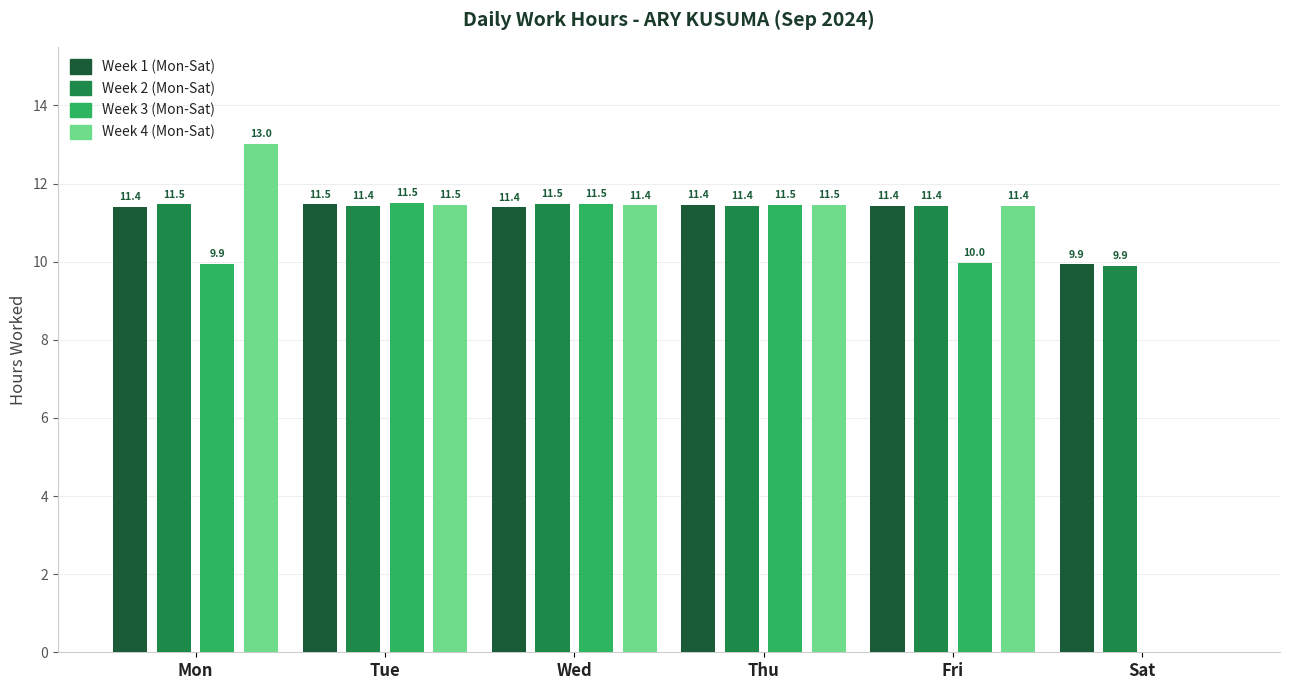

What is the sum of all Week 2 (Mon-Sat) values?

67.1